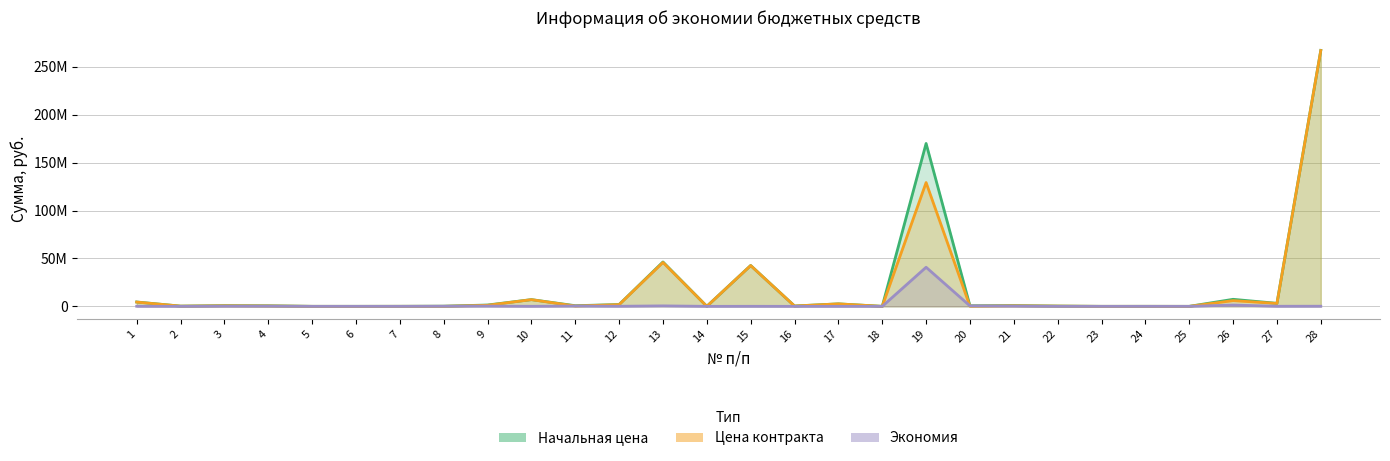

Reading right to left, extract all data points from this chart.

Начальная цена: 267141536.0	3153986.5	7352021.9	11725.0	46160.0	27996.8	300000.0	803867.4	616333.3	169999980.2	24975.0	2615376.0	376875.0	42655460.4	35666.2	46337887.8	1916852.3	686941.9	7051594.0	1402102.5	180666.7	66416.0	30666.7	36244.0	595533.0	746903.3	250000.0	4564052.5
Цена контракта: 267000000.0	3053986.5	5977777.0	11165.0	43960.0	27120.0	290000.0	590000.0	126236.2	129199985.0	24600.0	2602299.1	374000.0	42600000.0	33800.0	45837887.8	1821009.7	343471.0	7000000.0	1118500.0	62000.0	63152.0	12000.0	36200.0	416000.0	600000.0	247000.0	4464052.5
Экономия: 141536.0	100000.0	1374244.9	560.0	2200.0	876.8	10000.0	213867.4	490097.1	40799995.2	375.0	13076.9	2875.0	55460.4	1866.2	500000.0	95842.6	343471.0	51594.0	283602.5	118666.7	3264.0	18666.7	44.0	179533.0	146903.3	3000.0	100000.0